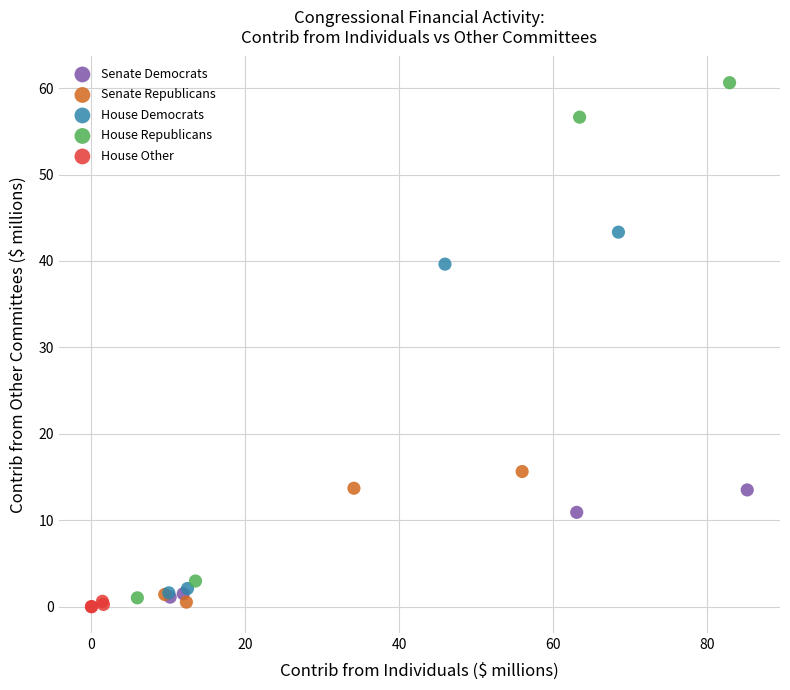

Which series reaches the maximum Y coordinate?

House Republicans